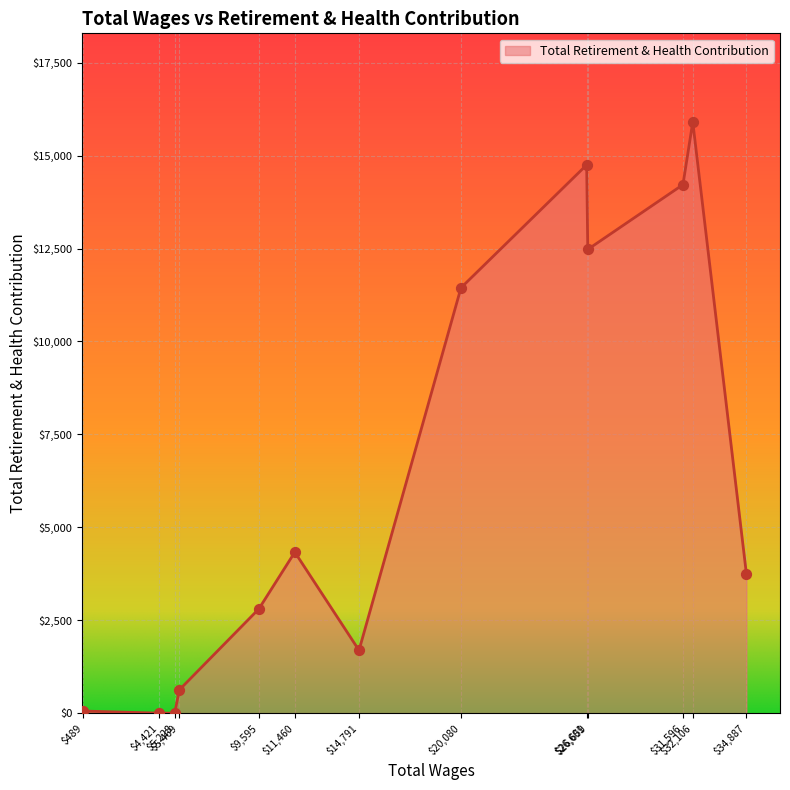

What is the difference between the maximum and minimum values?

15904.8